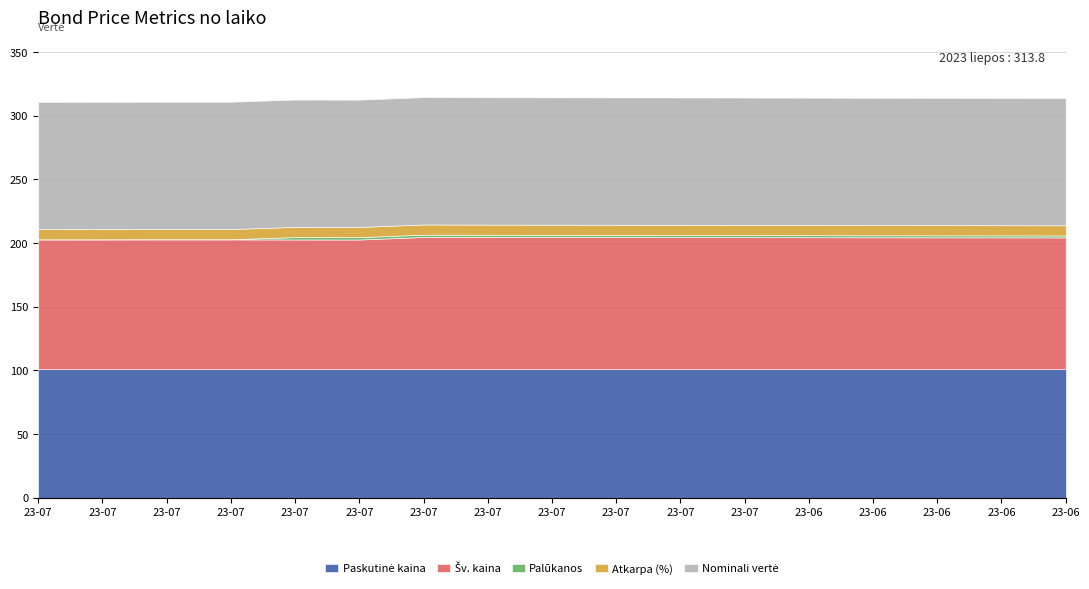

Reading left to right, transcribe all the data shown in this chart.

Paskutinė kaina: 100.8	100.8	100.8	100.8	100.8	100.8	100.8	100.8	100.8	100.8	100.8	100.8	100.8	100.8	100.8	100.8	100.8
Šv. kaina: 102.0	102.0	102.0	102.0	101.9	101.9	103.8	103.8	103.8	103.7	103.7	103.7	103.7	103.6	103.6	103.6	103.5
Palūkanos: 0.0	0.0	0.1	0.1	1.9	1.8	1.8	1.8	1.7	1.7	1.7	1.7	1.6	1.6	1.6	1.5	1.5
Atkarpa (%): 8.0	8.0	8.0	8.0	8.0	8.0	8.0	8.0	8.0	8.0	8.0	8.0	8.0	8.0	8.0	8.0	8.0
Nominali vertė: 100.0	100.0	100.0	100.0	100.0	100.0	100.0	100.0	100.0	100.0	100.0	100.0	100.0	100.0	100.0	100.0	100.0